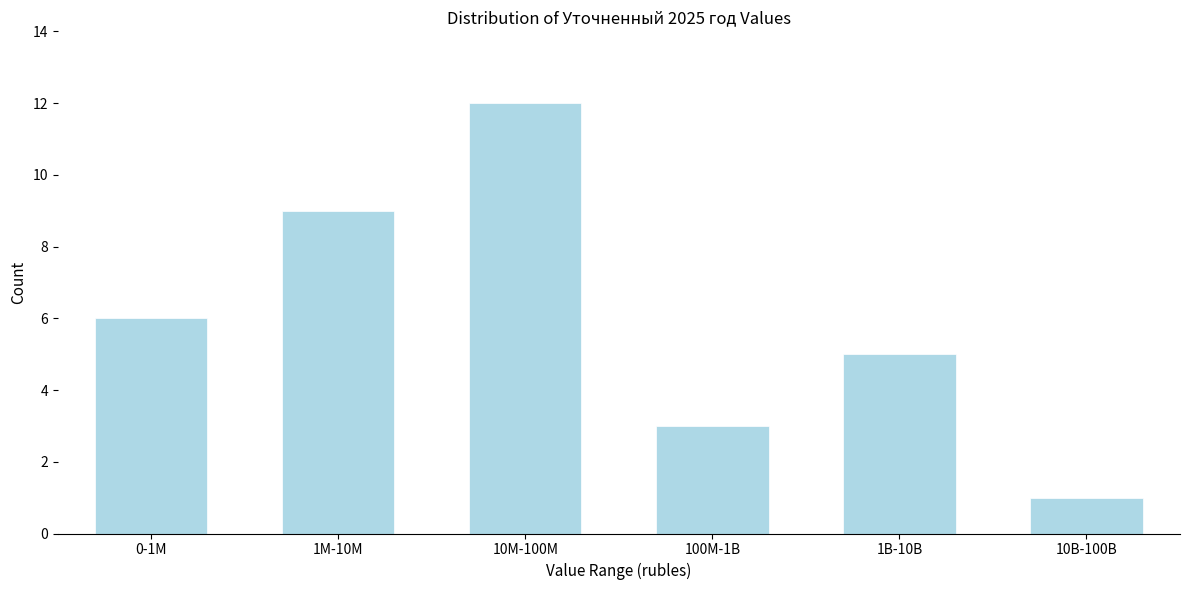

Reading left to right, list all the values displayed in this chart.

0-1M=6	1M-10M=9	10M-100M=12	100M-1B=3	1B-10B=5	10B-100B=1